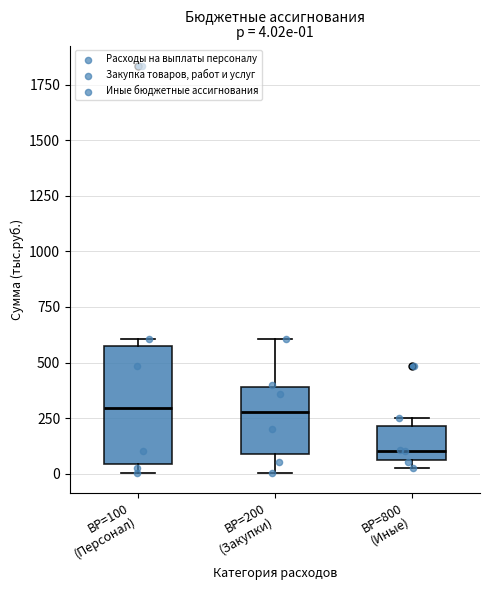

Which box is the tallest, from its lower edge to its upper edge?

ВР=100 (Персонал)